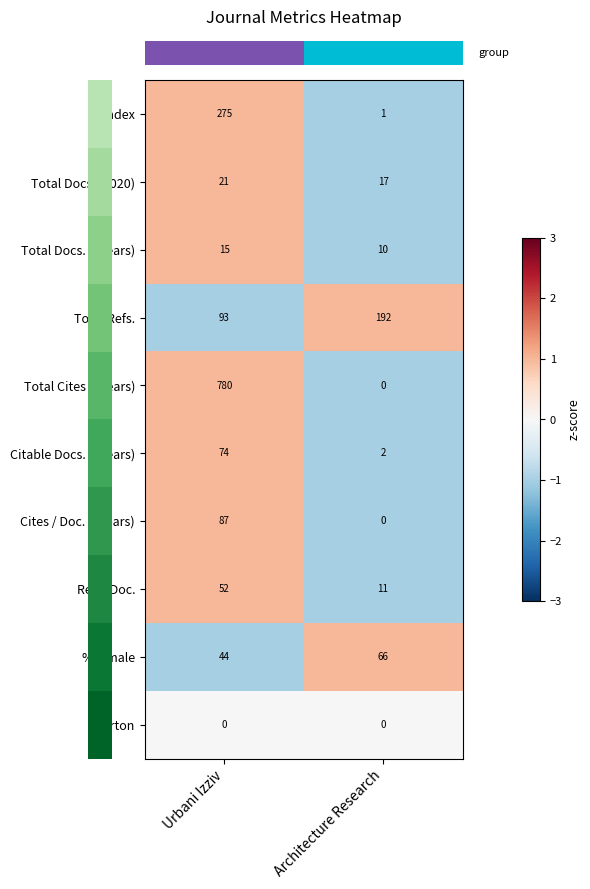

How many data points in Cites / Doc. (2years) are less than 87?

1